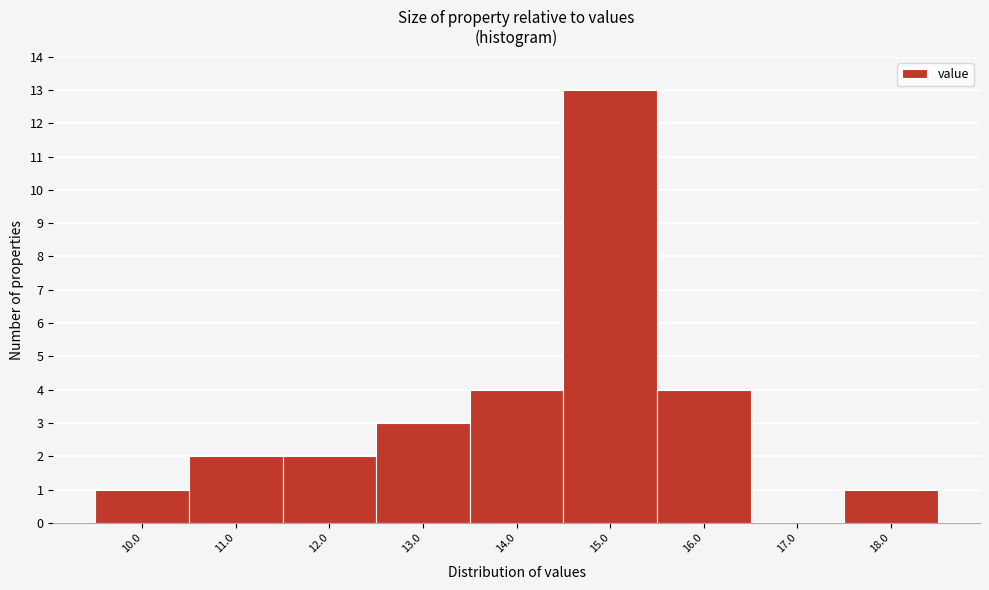

Reading left to right, list all the values displayed in this chart.

10.0=1	11.0=2	12.0=2	13.0=3	14.0=4	15.0=13	16.0=4	17.0=0	18.0=1